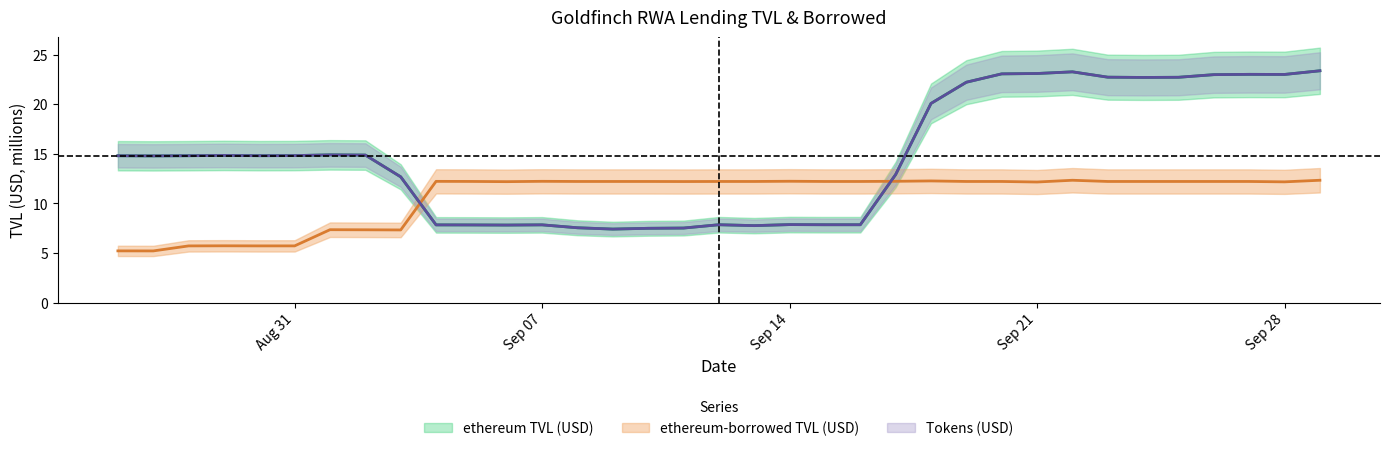

What is the difference between the highest and lowest values at Sep 14?

4.4